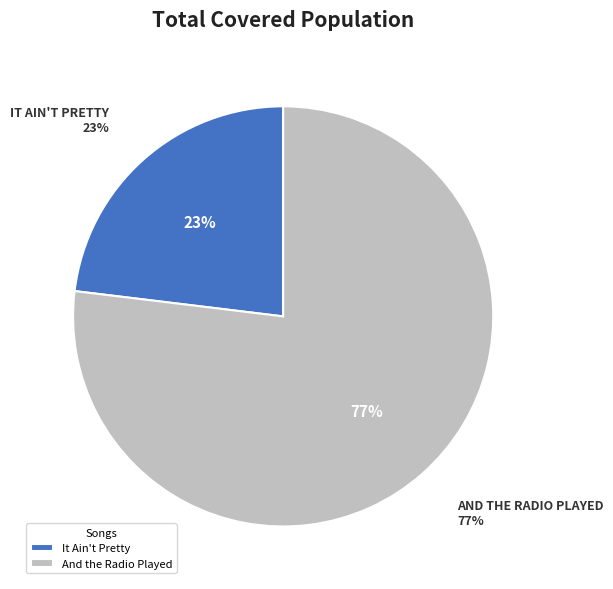

What percentage do And the Radio Played and It Ain't Pretty together represent?

100.0%